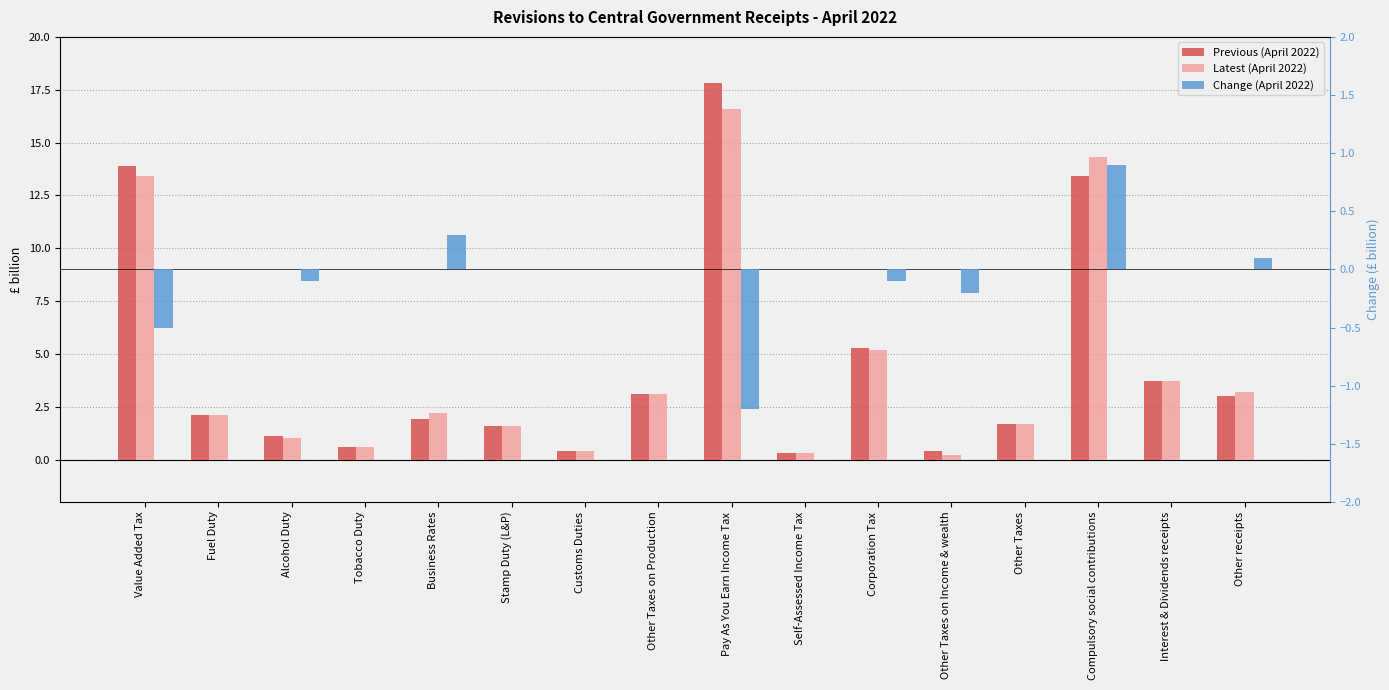

What are all the series names shown in the legend?

Previous (April 2022), Latest (April 2022), Change (April 2022)